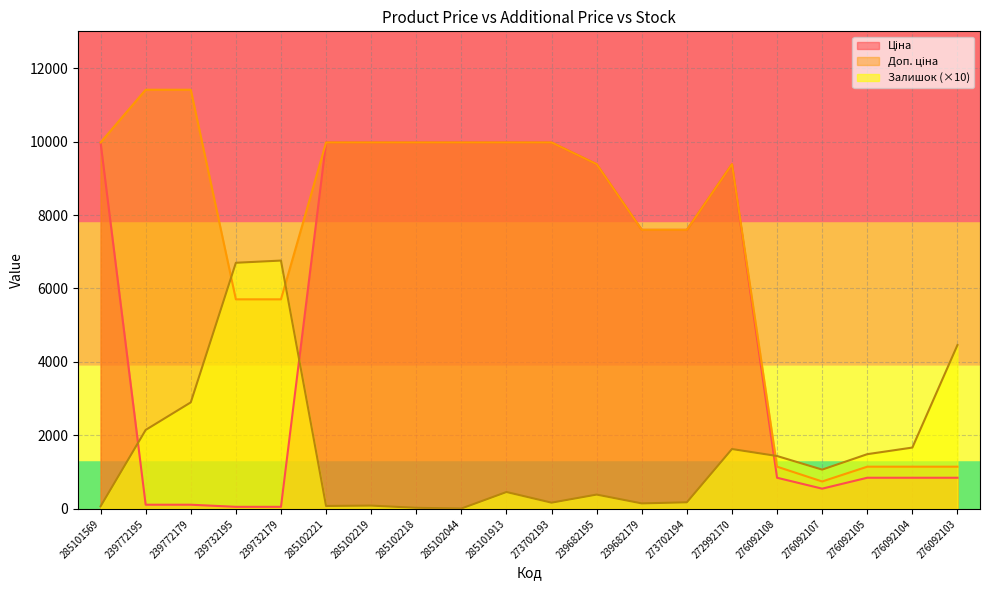

What position from the right is 239732179?

16